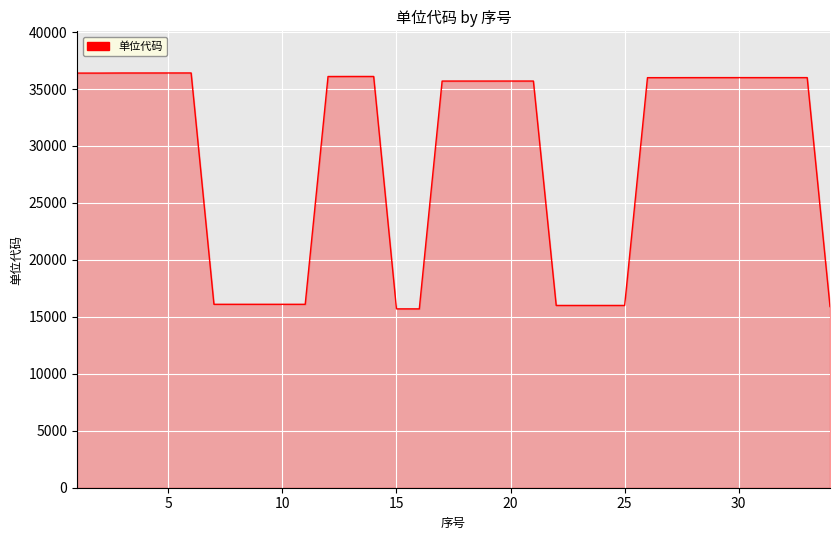

What is the difference between the maximum and minimum values?

20711